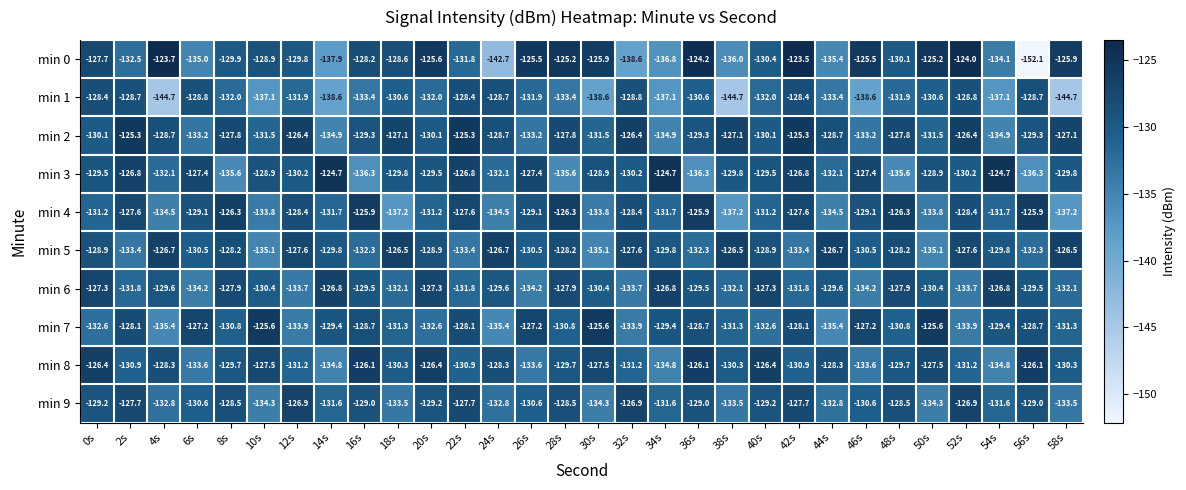

Count the number of categories in the chart.

30